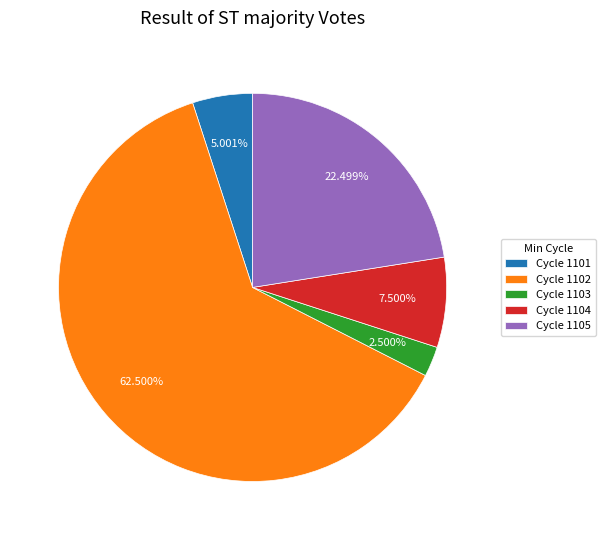

Which category accounts for the majority?

Cycle 1102